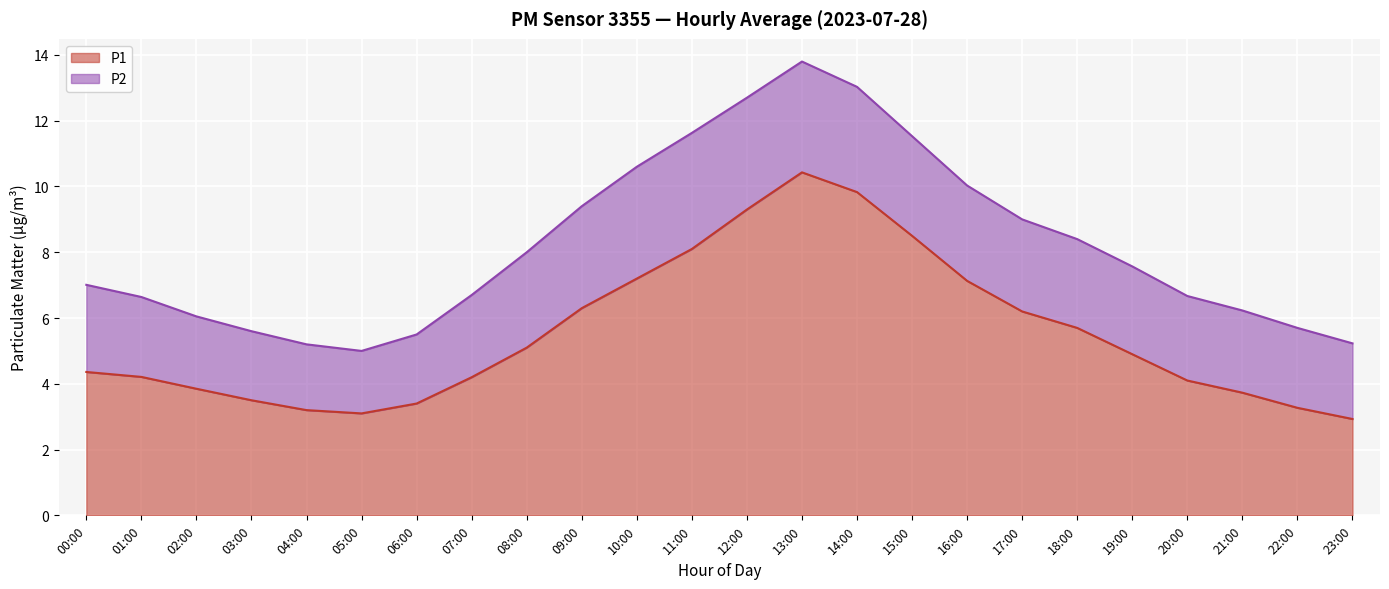

What is the difference between the P1 values at 02:00 and 23:00?

0.9